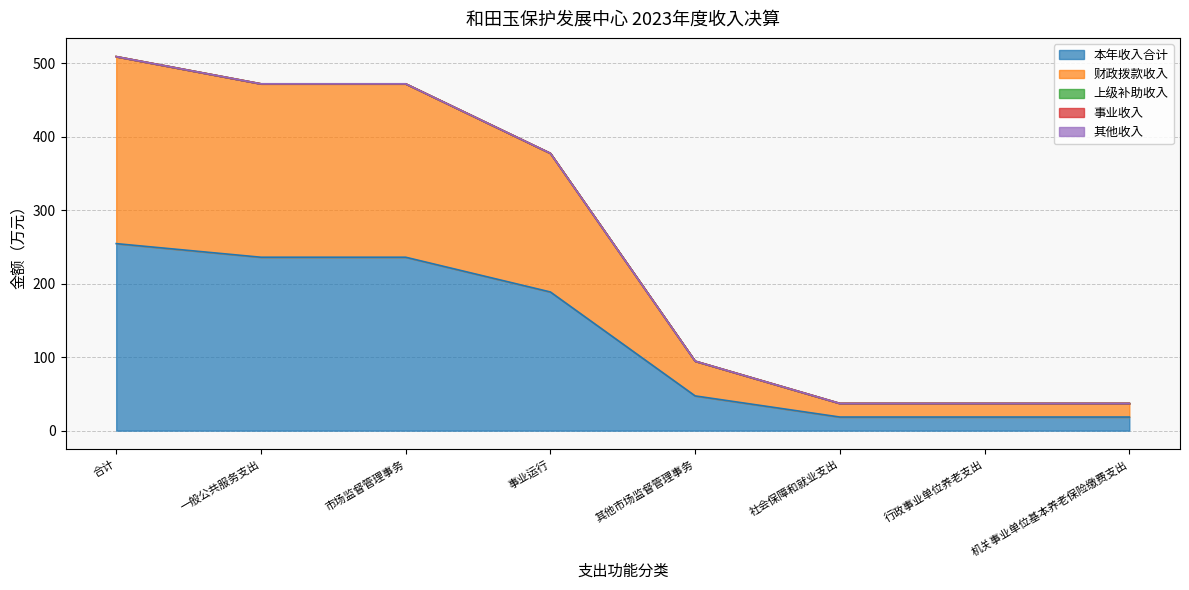

True or false: 其他收入 and 本年收入合计 cross at least once.

False